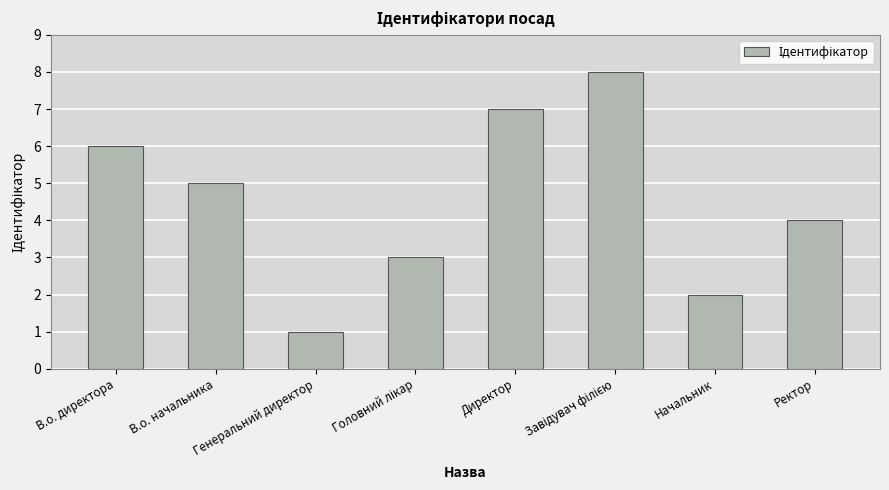

What is the approximate value at Директор?

7